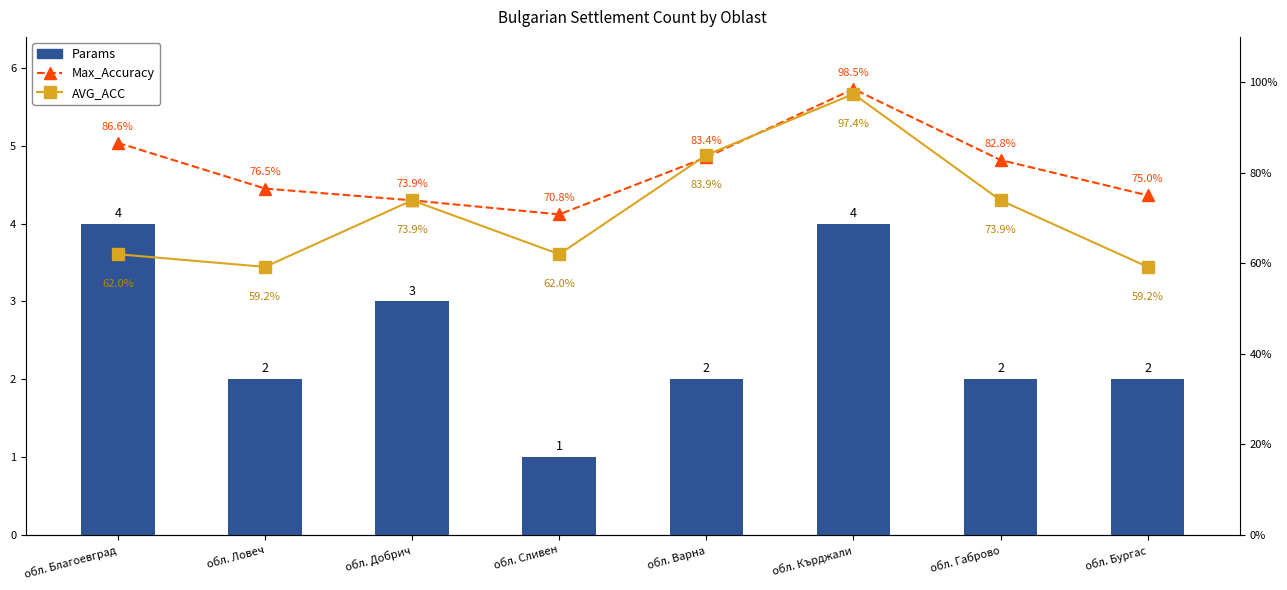

What is the difference between the second highest and second lowest values in the AVG_ACC series?

24.7